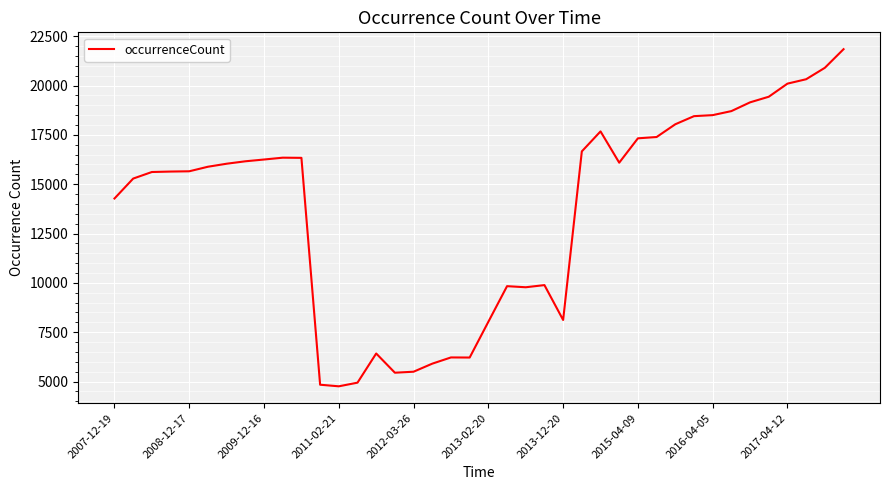

What is the difference between the maximum and minimum values?

17081